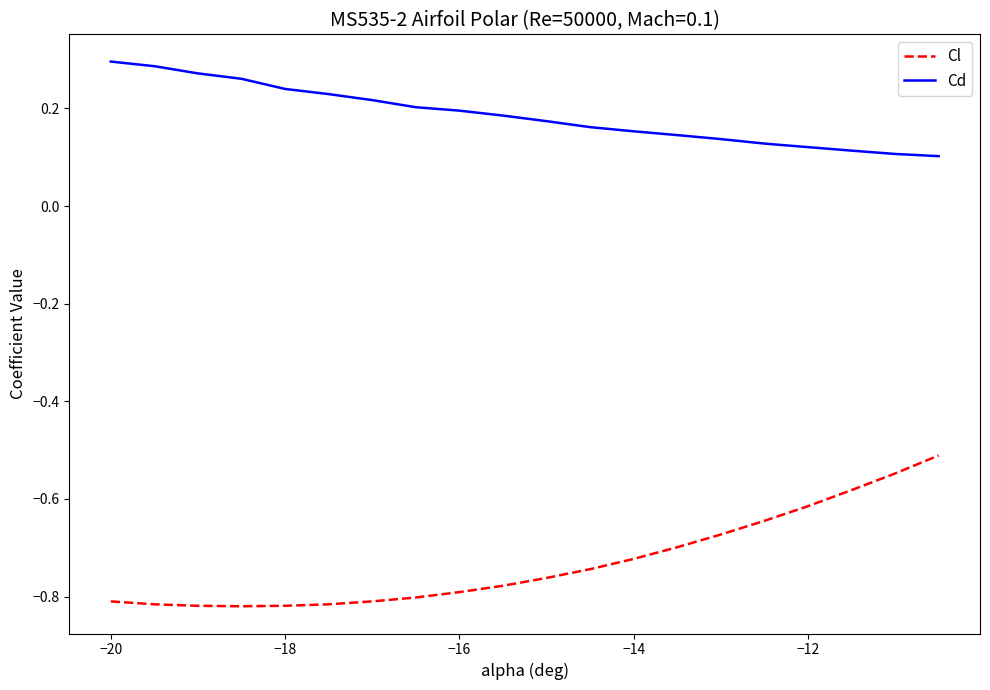

True or false: Cl and Cd intersect in this chart.

False